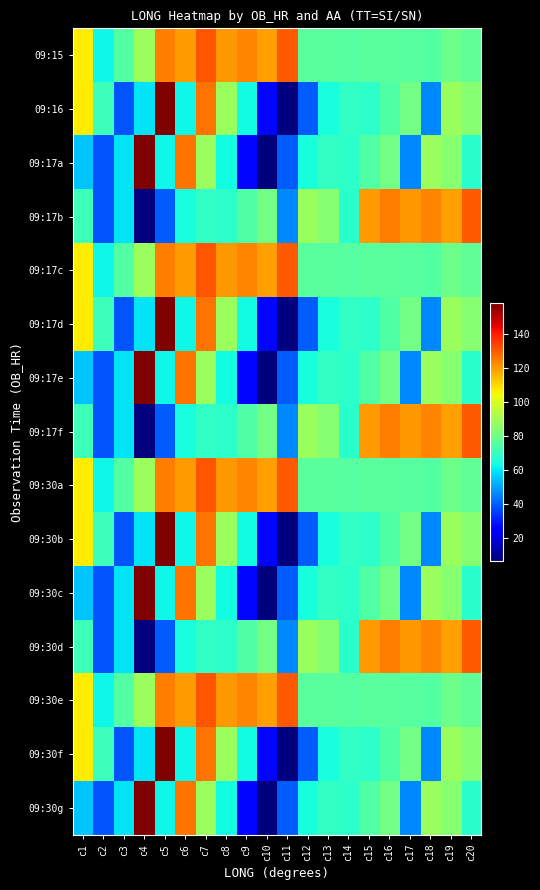

Which series has the largest range (max minus min)?

09:16